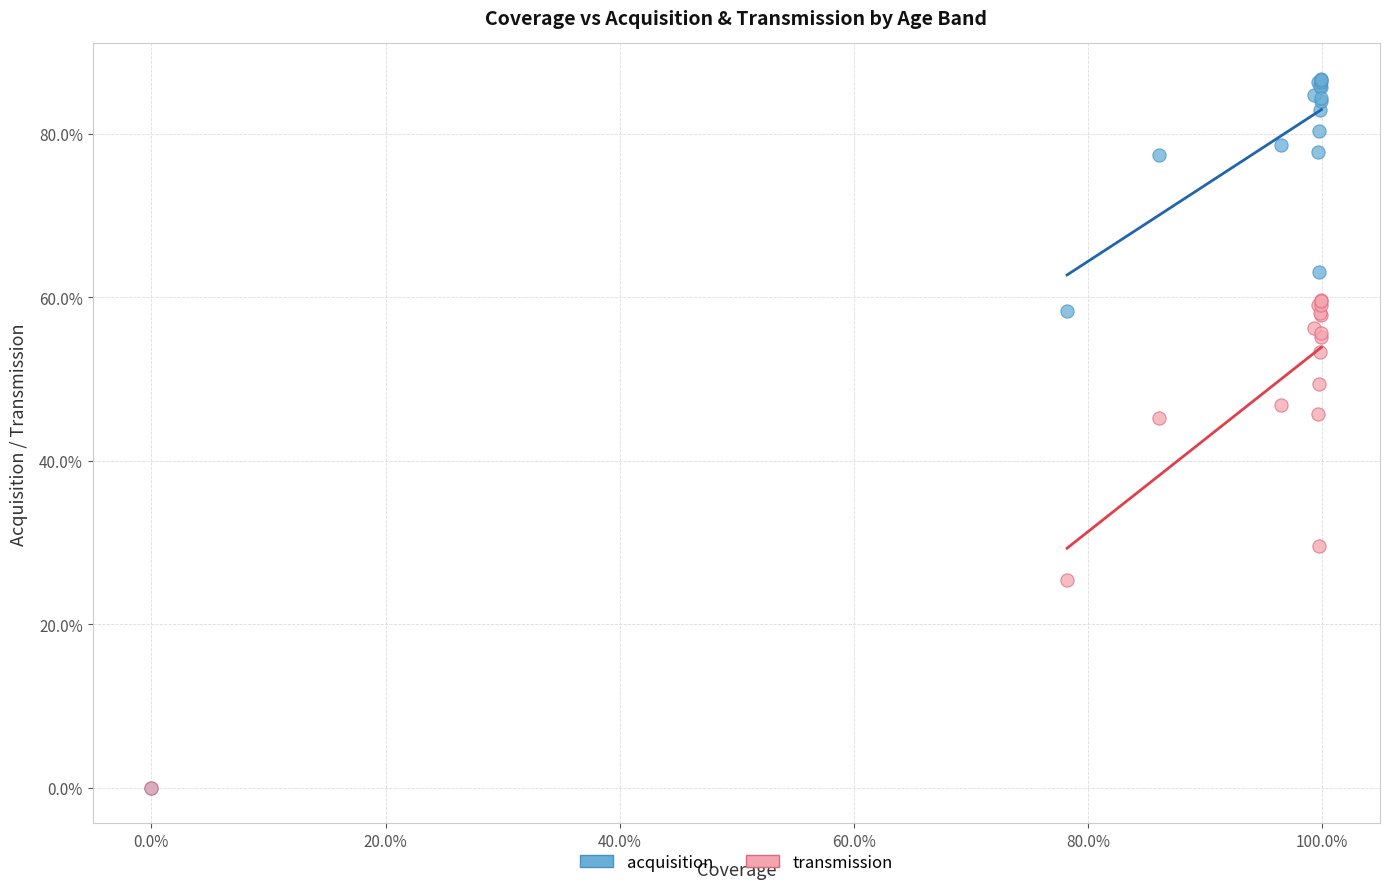

Which series reaches the maximum Y coordinate?

acquisition